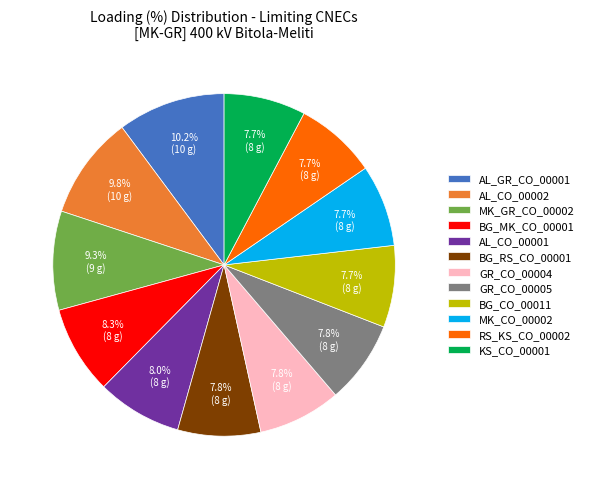

Does any single category account for the majority?

No